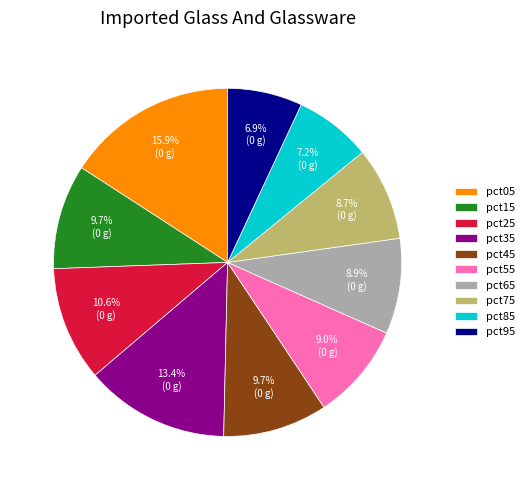

How many segments does this pie chart have?

10